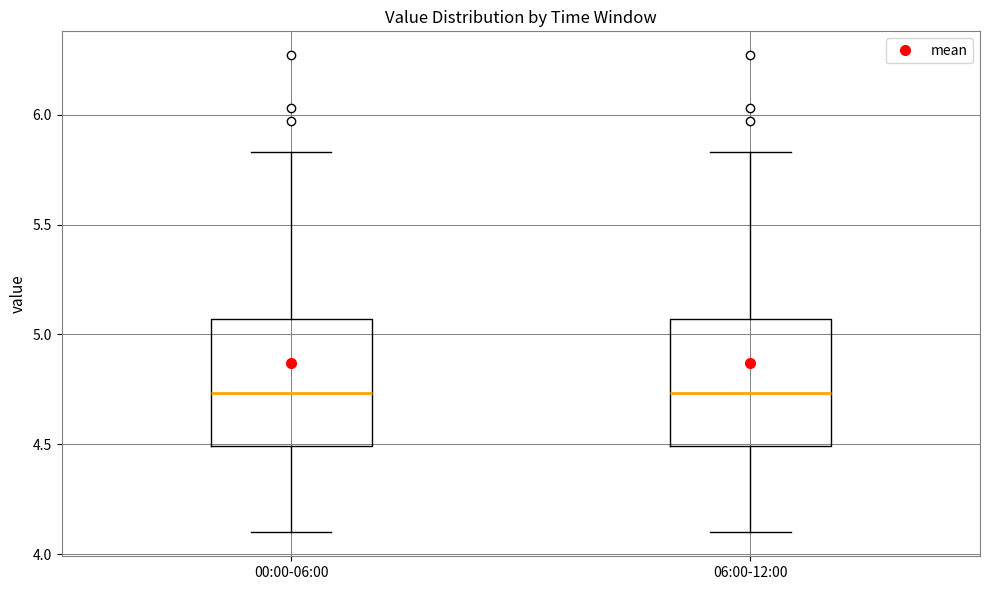

Reading left to right, transcribe this box plot: for each box, give where its median line is, the range the box spans, and where its two whiskers end, as read against the y-axis. The values are not printed on the chart, so give them approximately, as read against the axis.

00:00-06:00: median 4.75, box 4.50 to 5.05, whiskers 4.10 to 5.85
06:00-12:00: median 4.75, box 4.50 to 5.05, whiskers 4.10 to 5.85